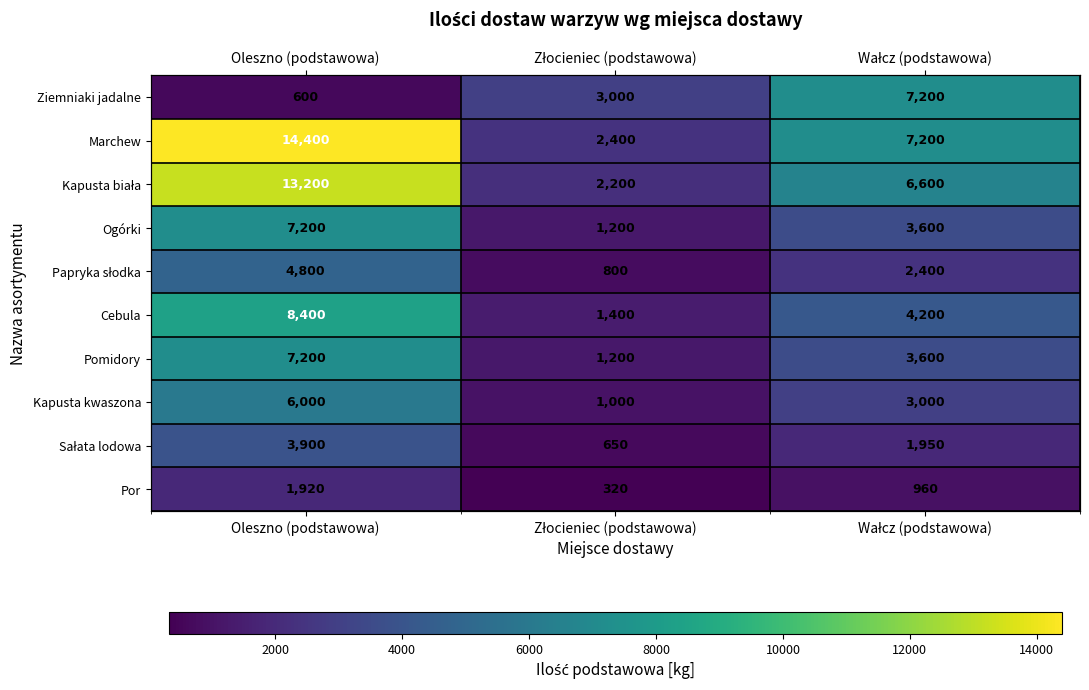

List the series in order of their peak value, lowest first.

Por, Sałata lodowa, Papryka słodka, Kapusta kwaszona, Ziemniaki jadalne, Ogórki, Pomidory, Cebula, Kapusta biała, Marchew